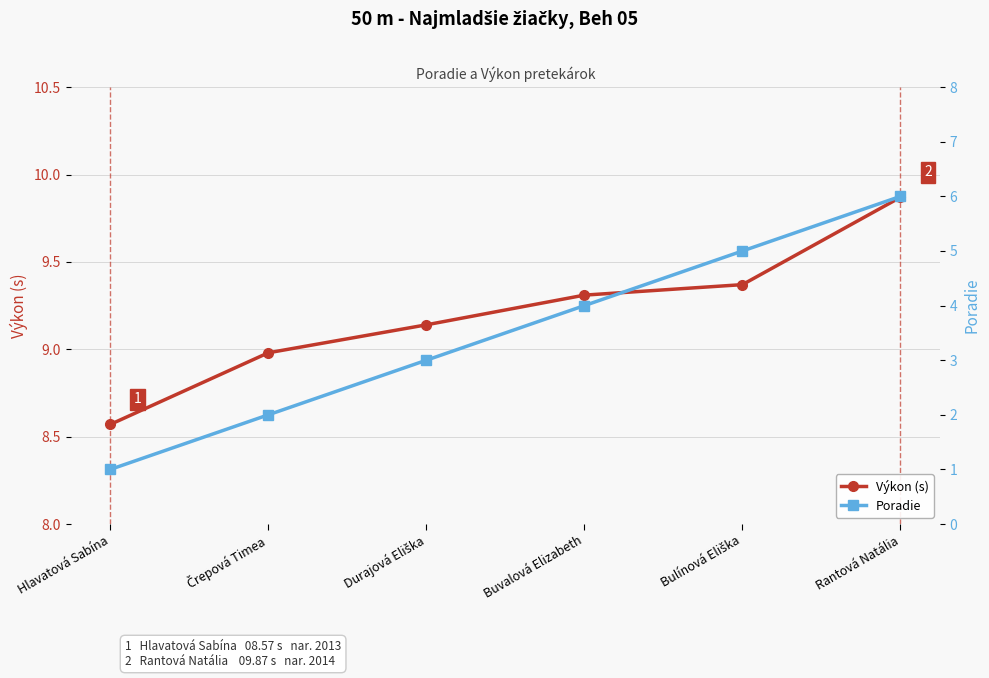

Is the value of Výkon (s) at Bulínová Eliška greater than the value of Poradie at Bulínová Eliška?

Yes